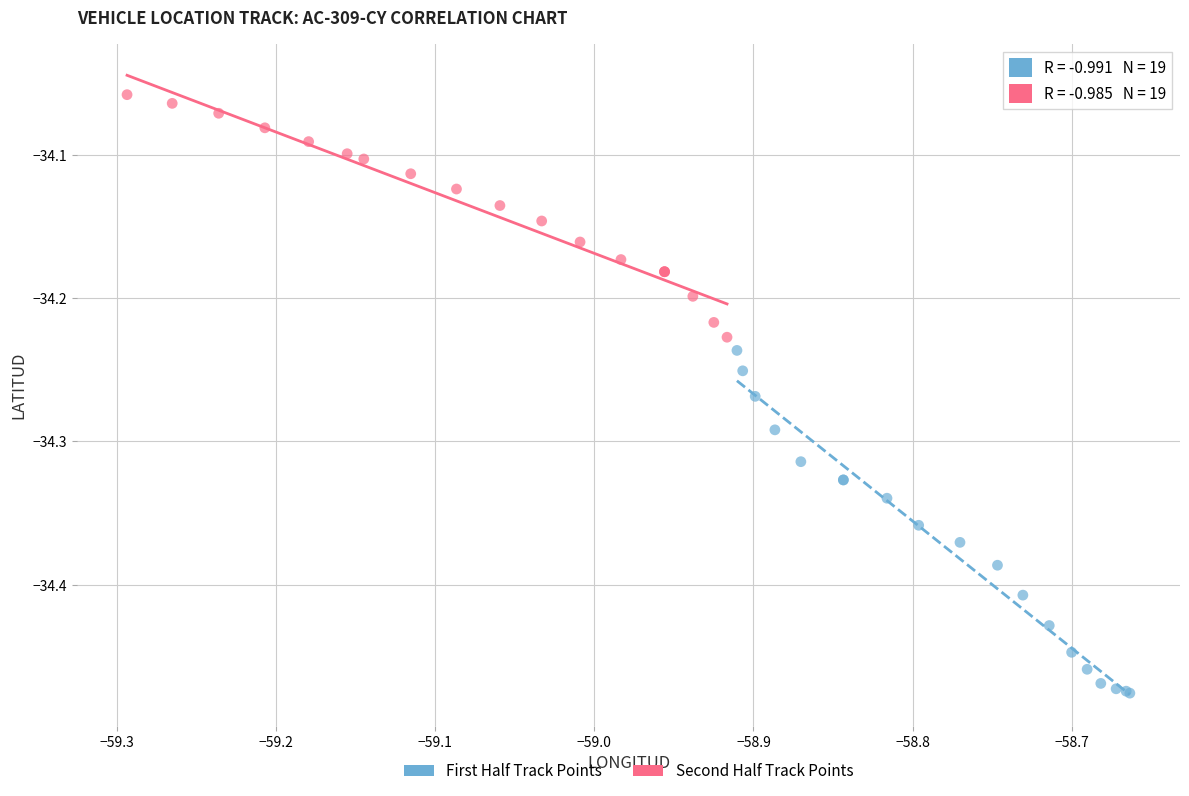

Which series has the widest spread of Y values?

First Half Track Points